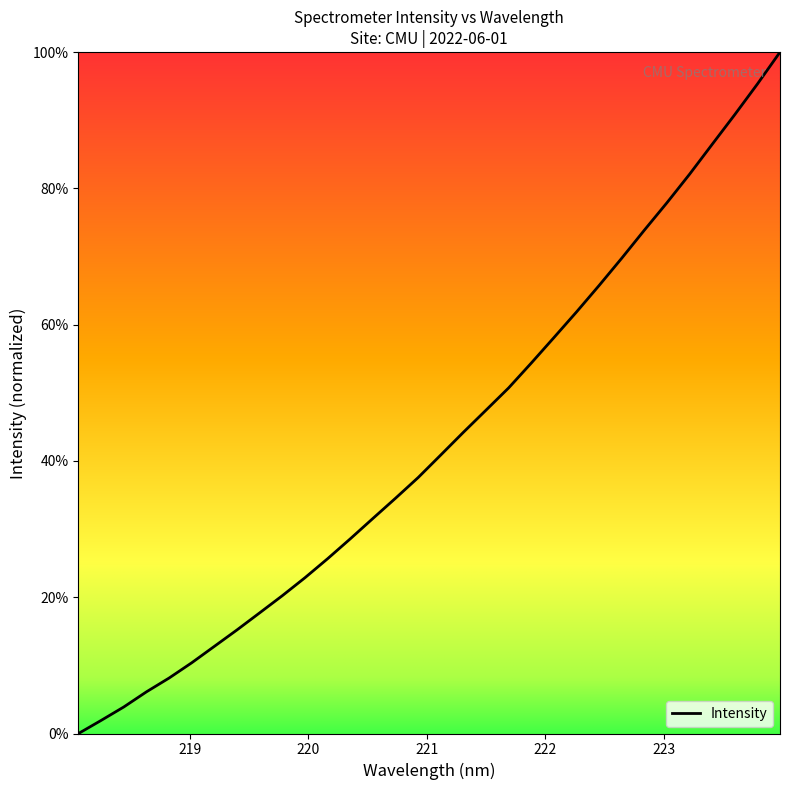

What is the maximum value shown in the chart?

100.0